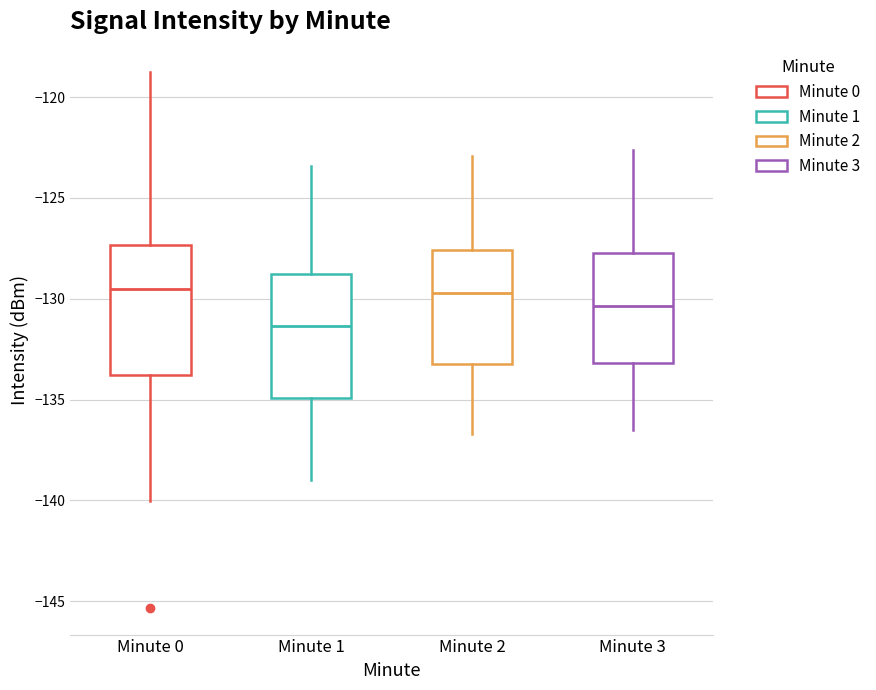

Reading left to right, read every box against the y-axis: the position of its median line, the range the box covers, and the ends of its whiskers. The values are not printed on the chart, so give them approximately, as read against the axis.

Minute 0: median -129.5, box -134.0 to -127.5, whiskers -140.0 to -119.0
Minute 1: median -131.5, box -135.0 to -129.0, whiskers -139.0 to -123.5
Minute 2: median -129.5, box -133.0 to -127.5, whiskers -136.5 to -123.0
Minute 3: median -130.5, box -133.0 to -127.5, whiskers -136.5 to -122.5